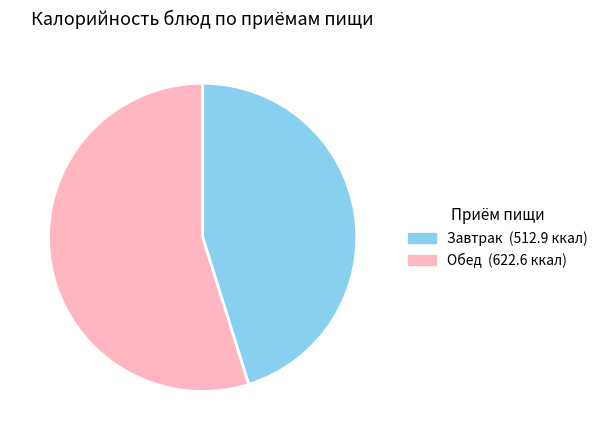

Is there a majority slice in this chart?

Yes